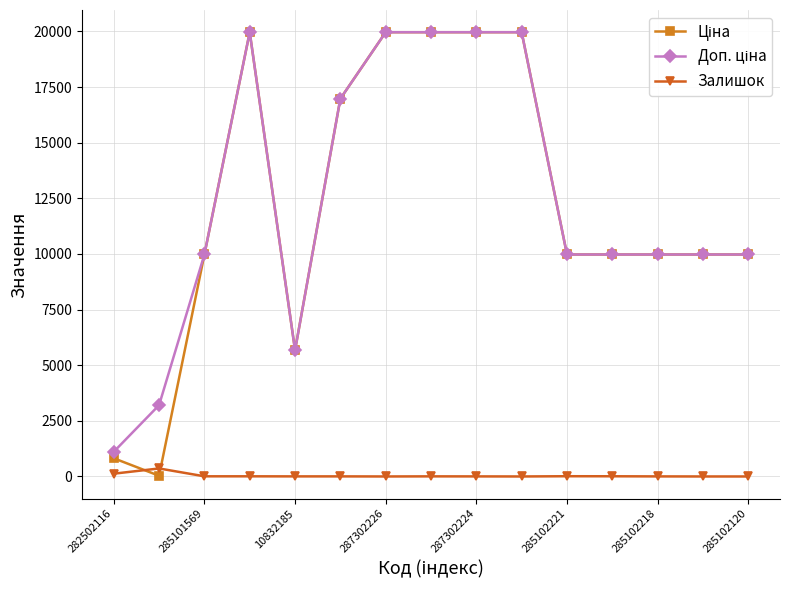

Is this an area chart (filled region under the line)?

No